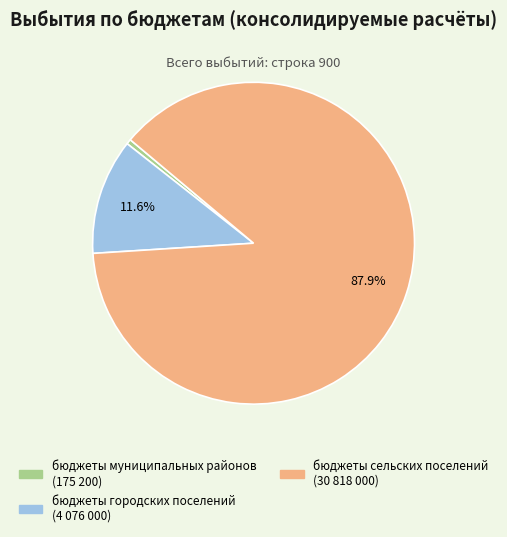

Count the number of slices in the pie.

3